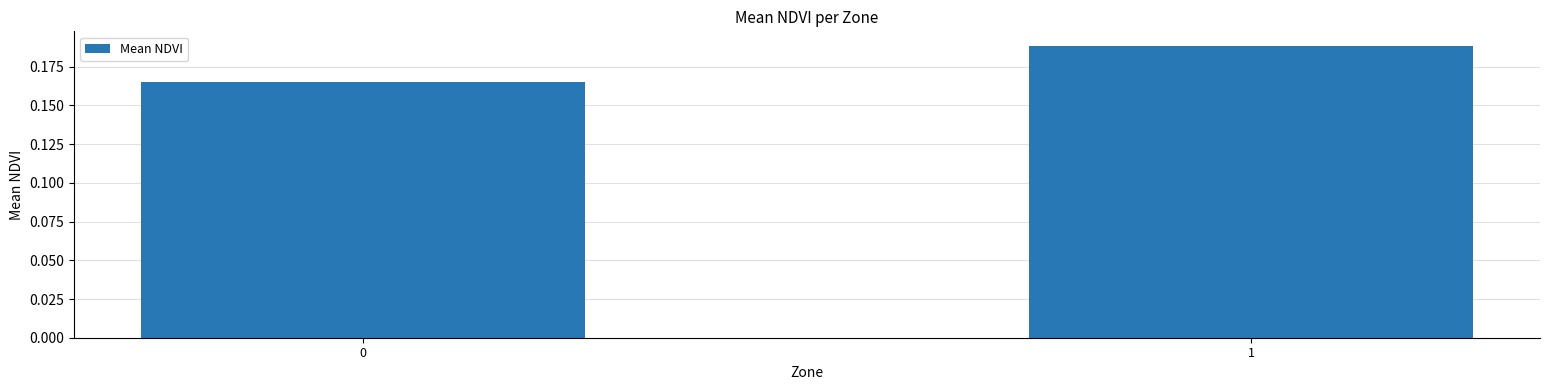

How many data points does each series have?

2